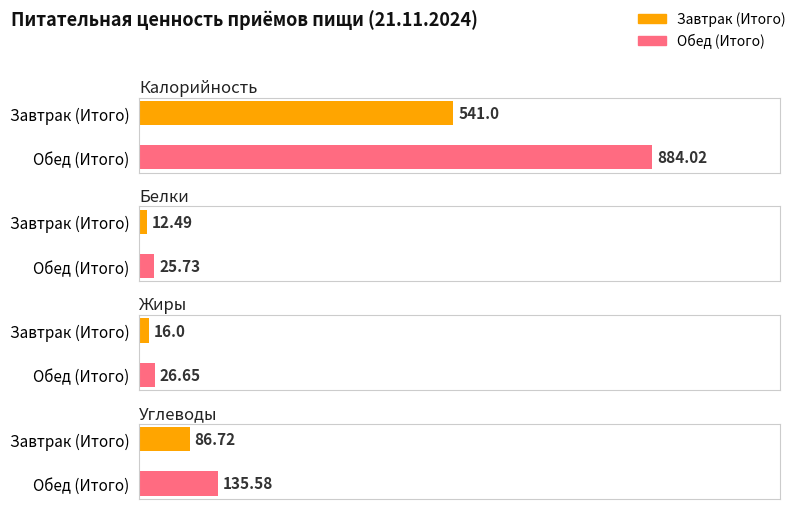

How many values in the Калорийность series exceed 884?

1